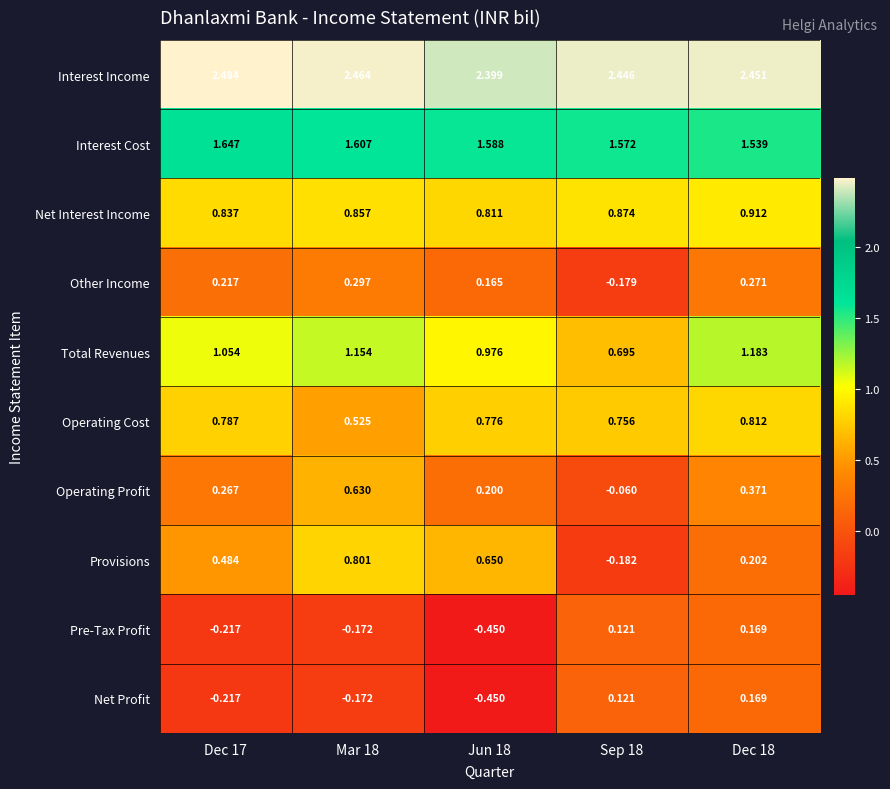

Which series has the largest range (max minus min)?

Provisions